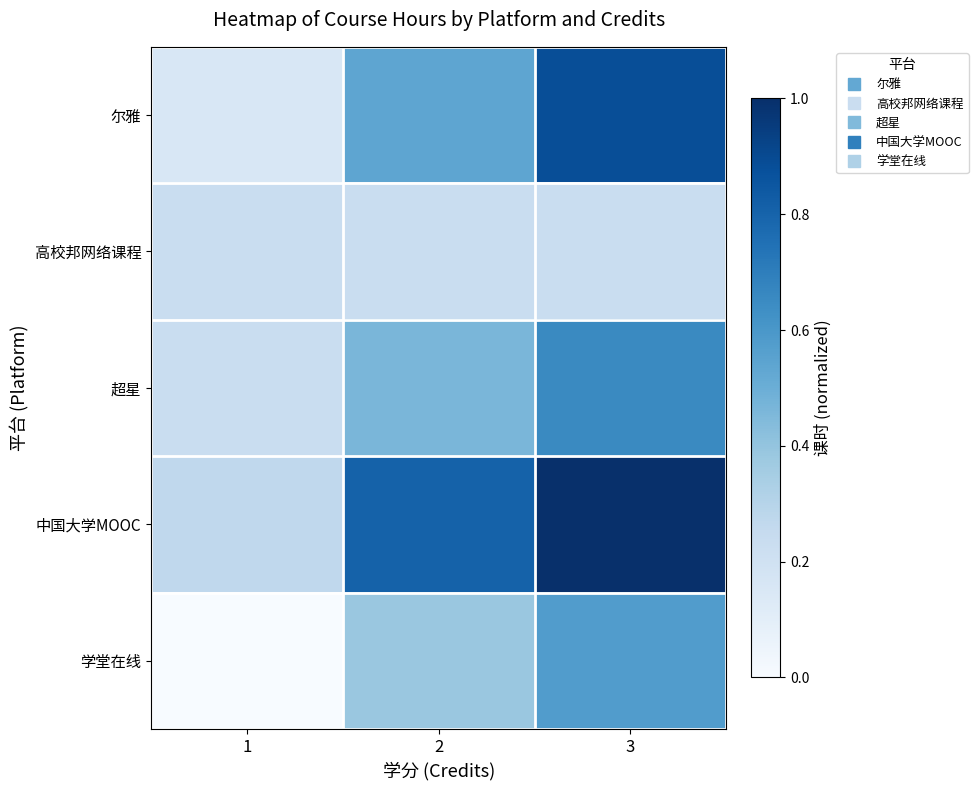

What is the total value across all series at 1?

0.9